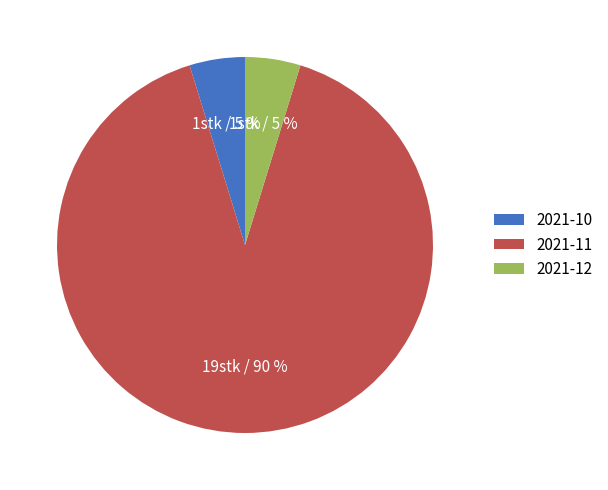

Is the sum of 2021-12 and 2021-10 greater than half?

No